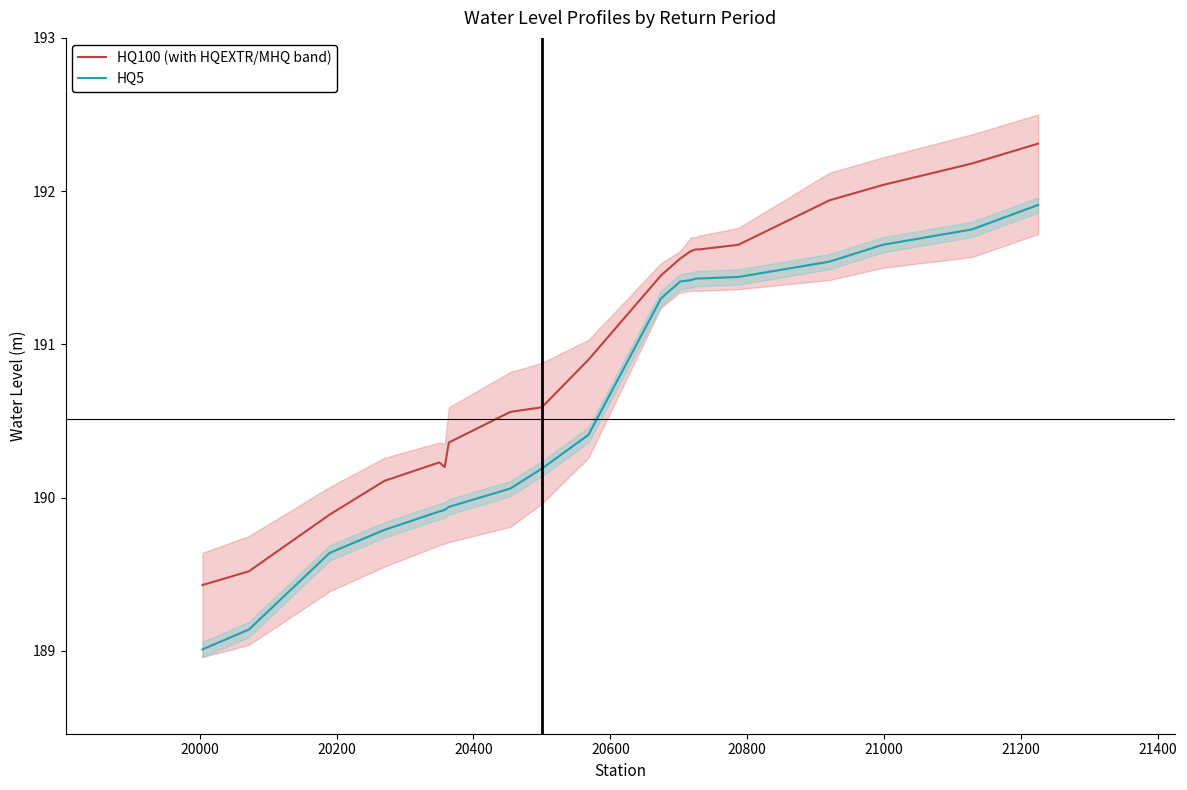

How many lines are shown in the chart?

2